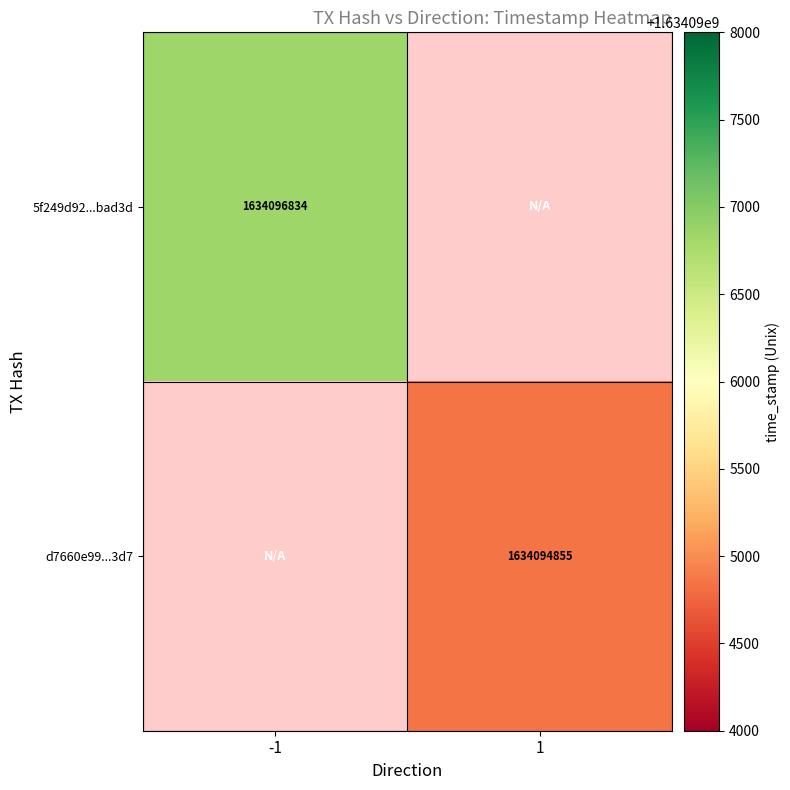

The 5f249d92...bad3d series shows 2764495781 at -1. True or false?

False